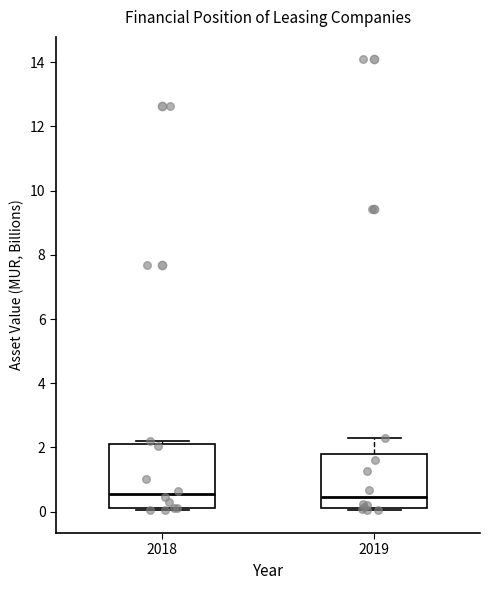

Comparing the boxes themselves (not the whiskers), which one is the tallest?

2018